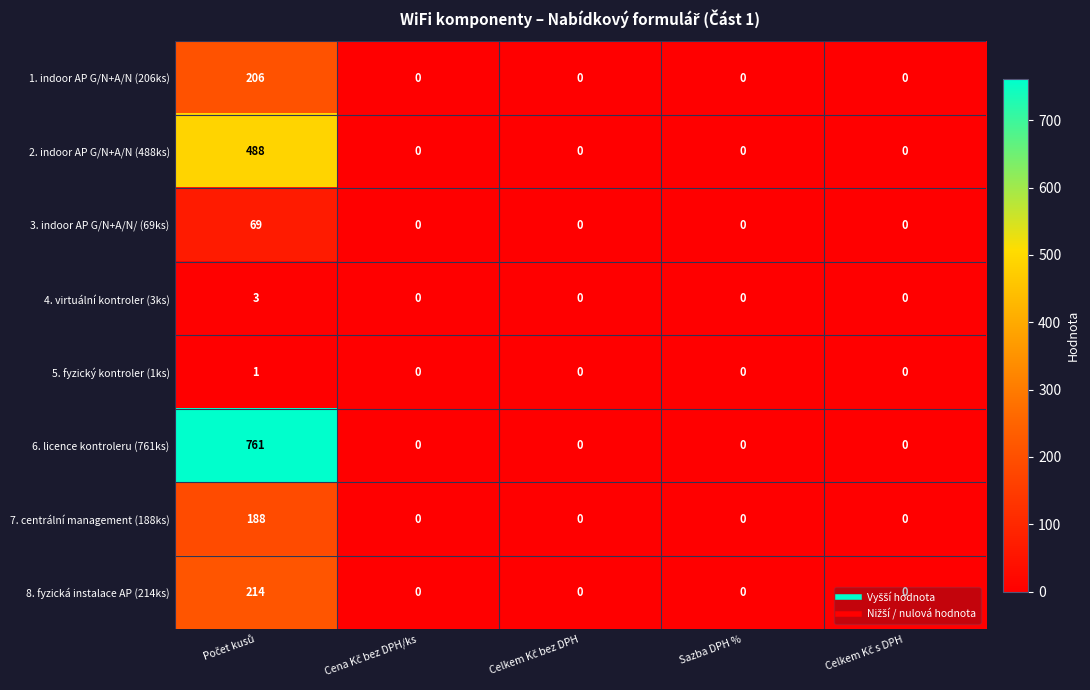

What is the highest value of the 7. centrální management (188ks) series?

188